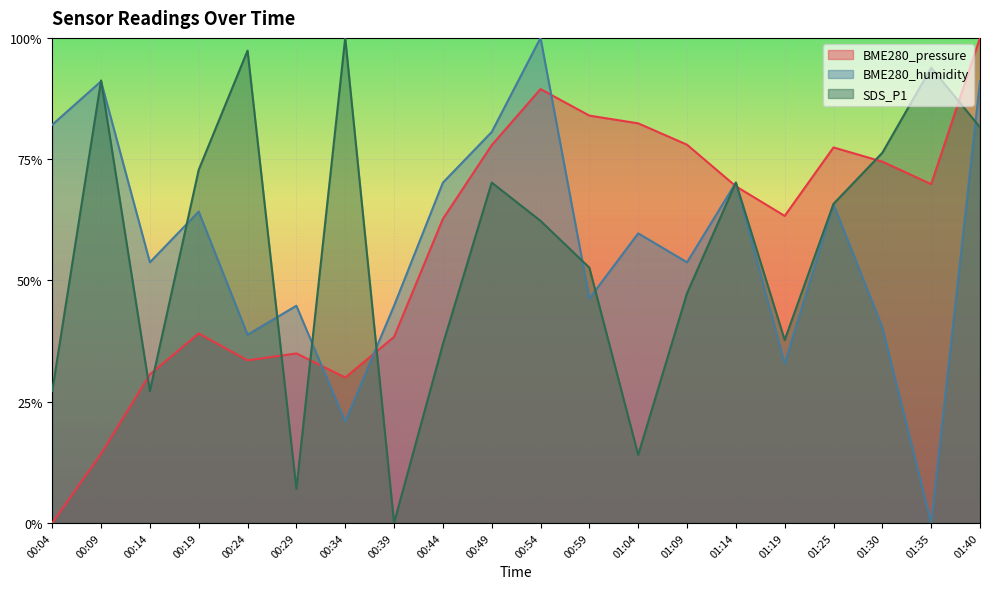

Which series changed the most between 00:09 and 00:59?

BME280_pressure